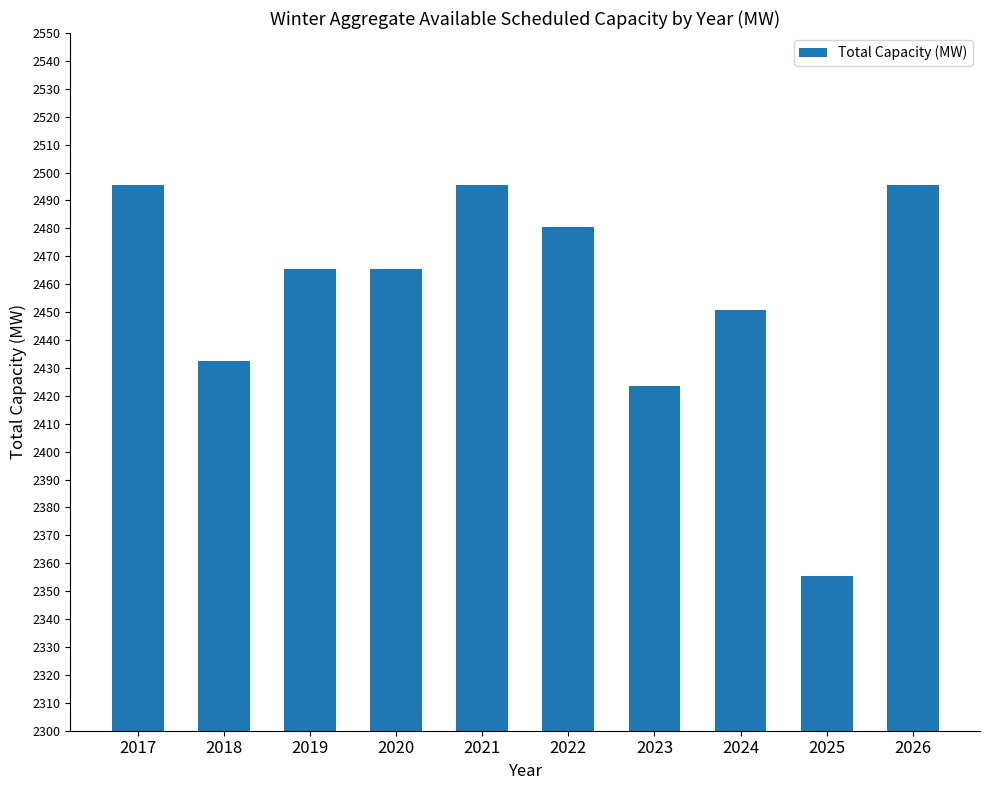

What is the value of the 1st bar from the left?

2495.6